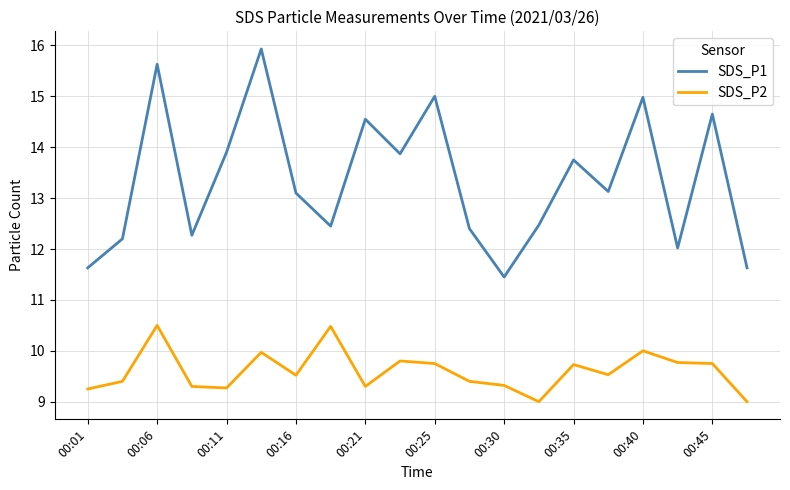

What is the maximum value for SDS_P1?

15.9